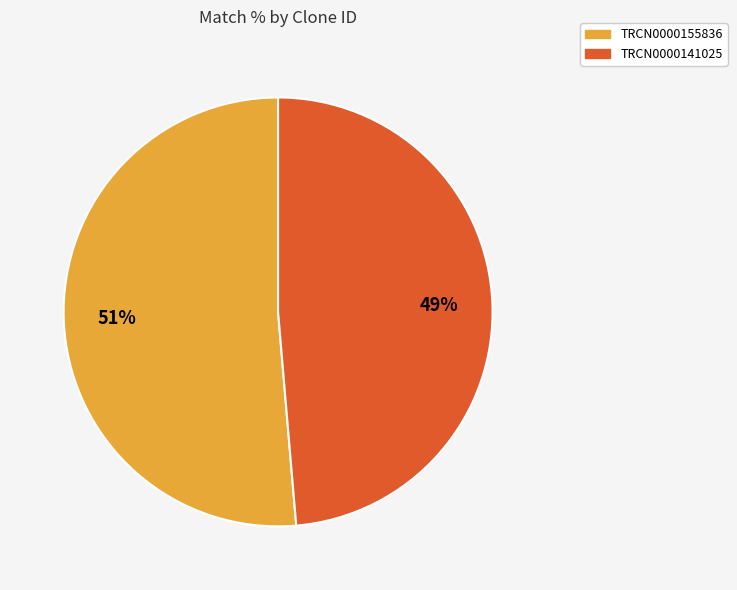

How many slices are in this pie chart?

2